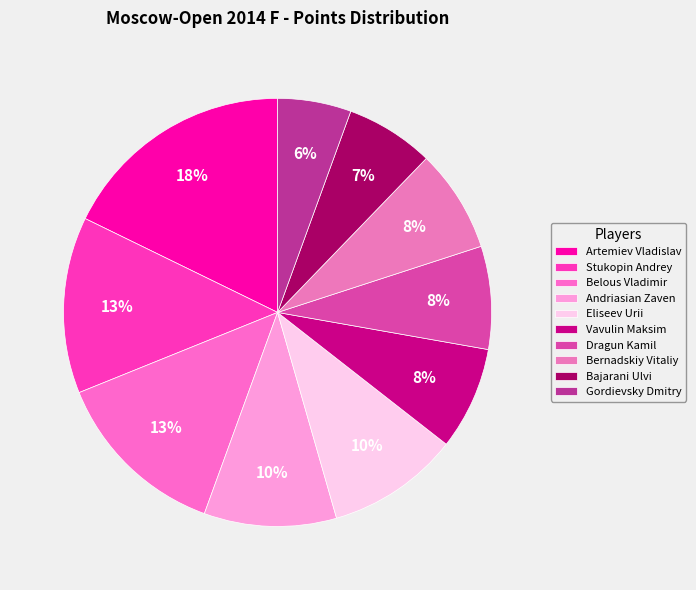

Which category has the biggest portion of the pie?

Artemiev Vladislav